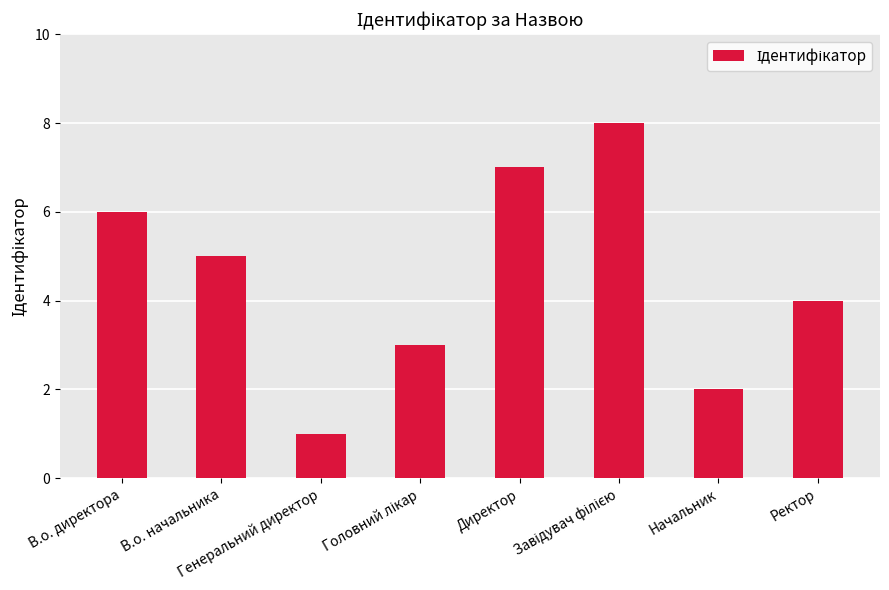

What is the value of the 5th bar from the left?

7